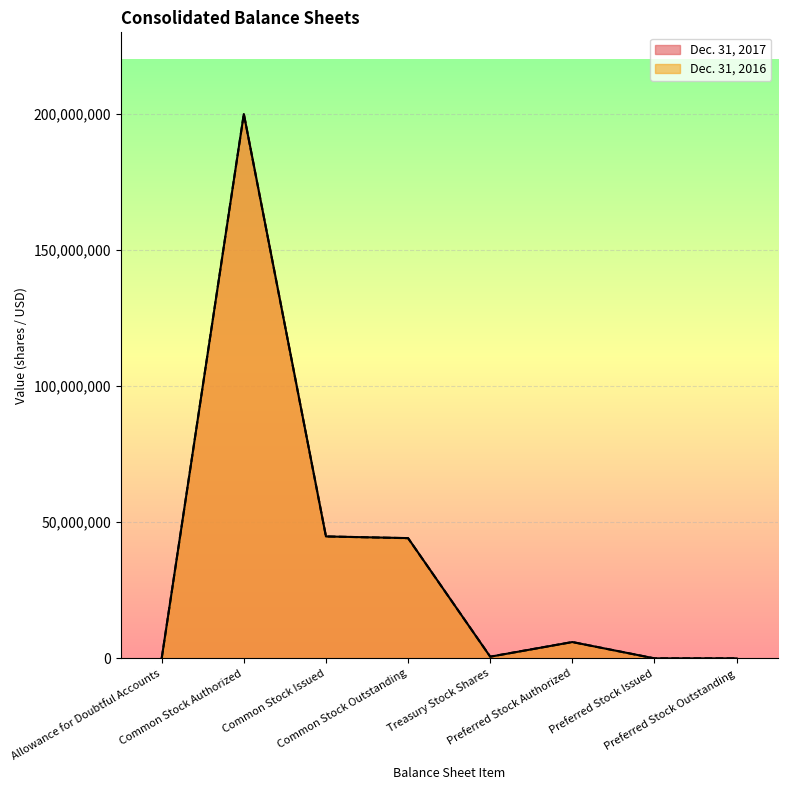

Reading right to left, transcribe all the data shown in this chart.

Dec. 31, 2017: Preferred Stock Outstanding=0	Preferred Stock Issued=0	Preferred Stock Authorized=6000000	Treasury Stock Shares=612047	Common Stock Outstanding=44184205	Common Stock Issued=44796252	Common Stock Authorized=200000000	Allowance for Doubtful Accounts=2590
Dec. 31, 2016: Preferred Stock Outstanding=0	Preferred Stock Issued=0	Preferred Stock Authorized=6000000	Treasury Stock Shares=644991	Common Stock Outstanding=44151261	Common Stock Issued=44796252	Common Stock Authorized=200000000	Allowance for Doubtful Accounts=3139